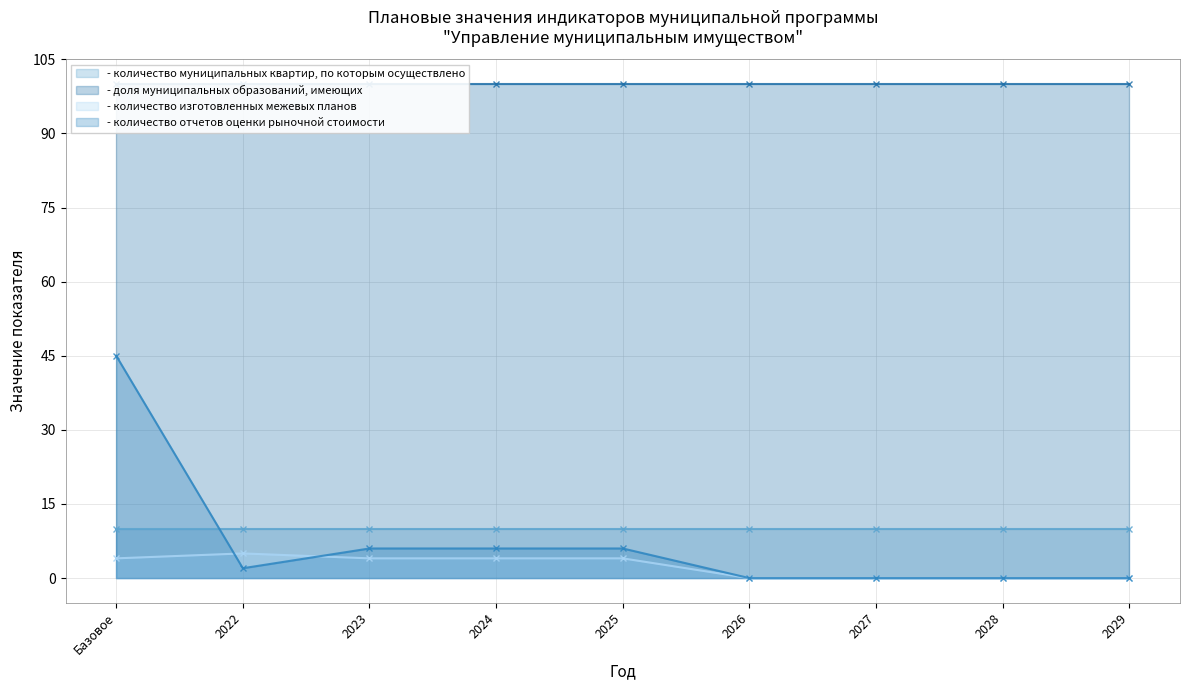

At which category does the chart reach its peak across all series?

Базовое